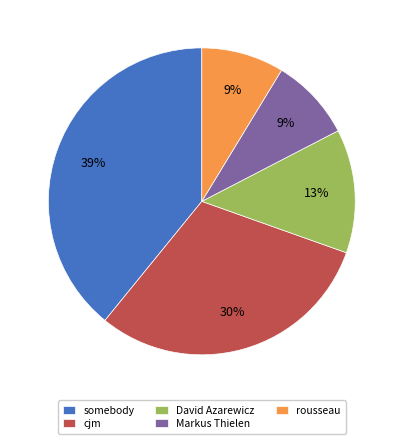

What is the largest slice in the pie chart?

somebody